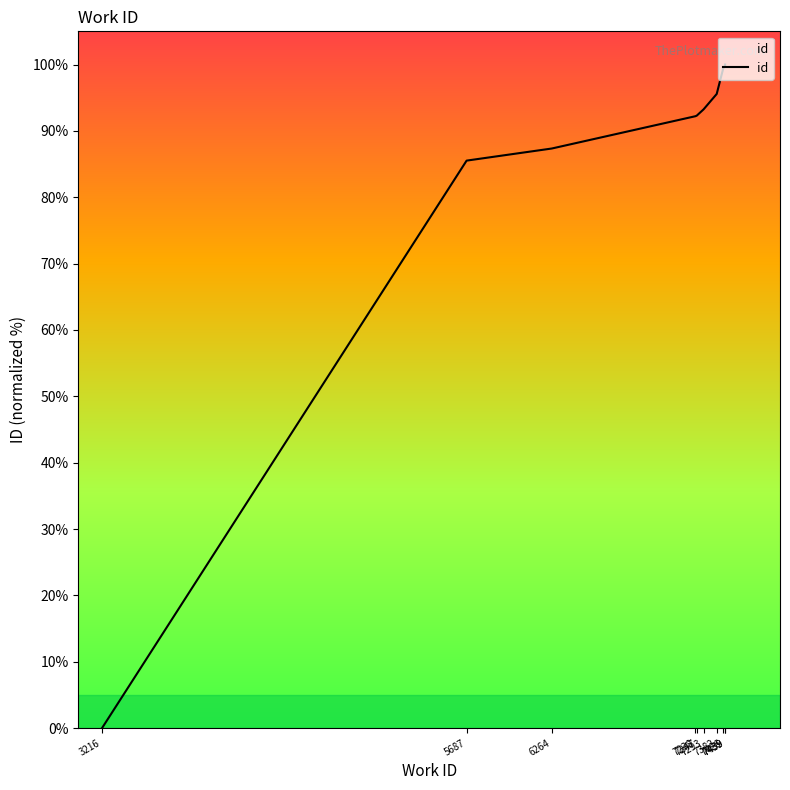

Count the number of categories in the chart.

10